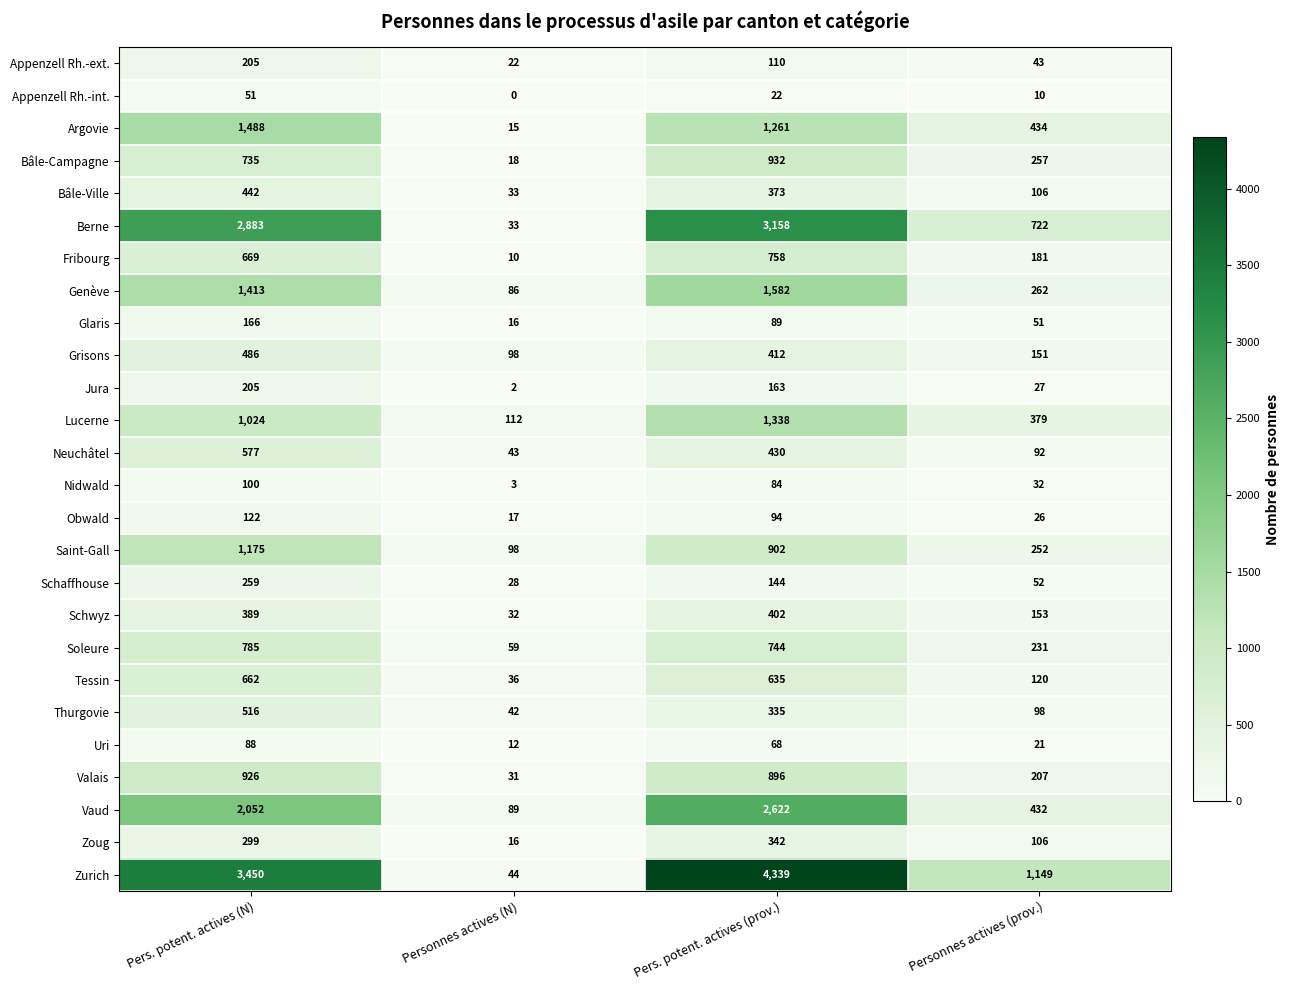

Count the Grisons values in the range 151 to 486.

3